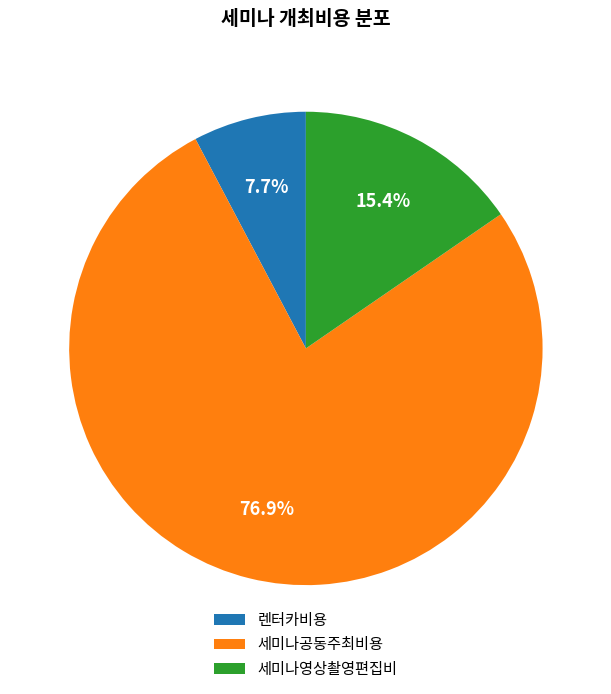

Is the sum of 세미나공동주최비용 and 세미나영상촬영편집비 greater than half?

Yes